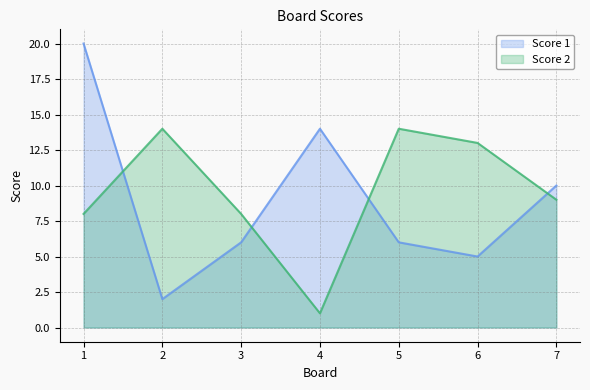

How many interior local peaks does the Score 1 series have?

1